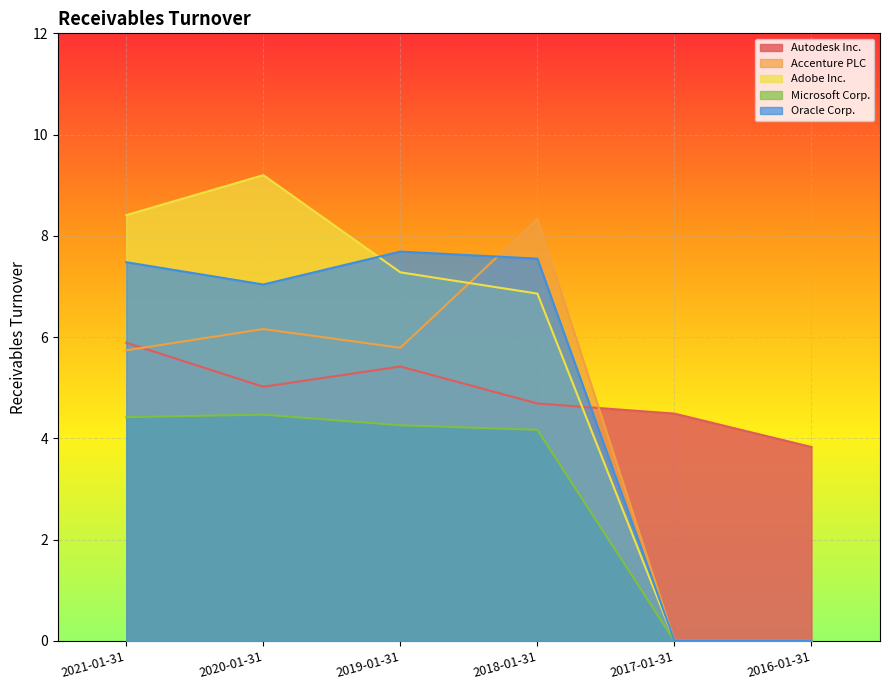

What are all the series names shown in the legend?

Autodesk Inc., Accenture PLC, Adobe Inc., Microsoft Corp., Oracle Corp.